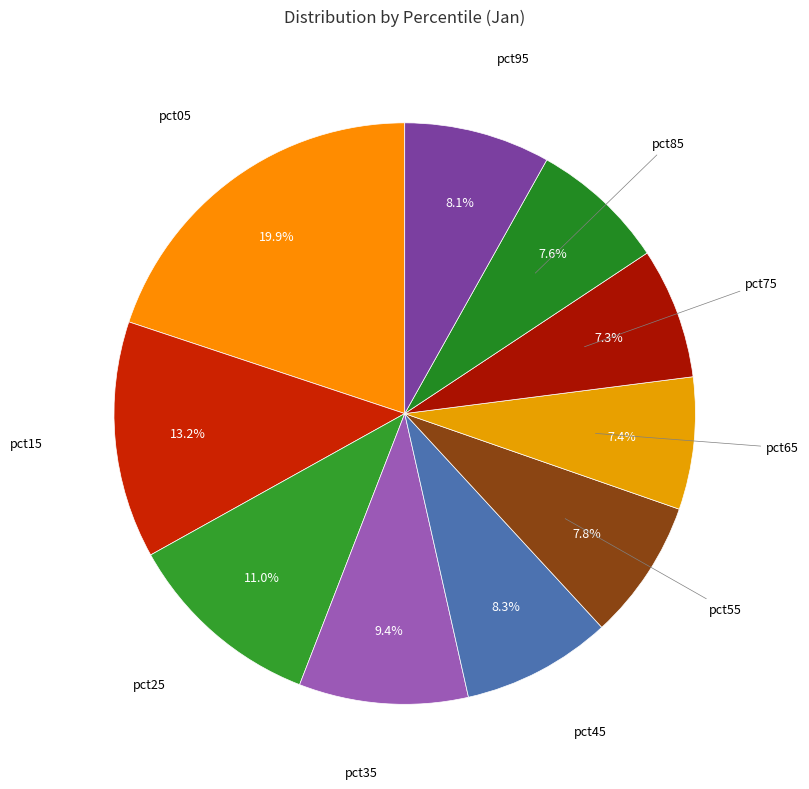

Count the number of slices in the pie.

10